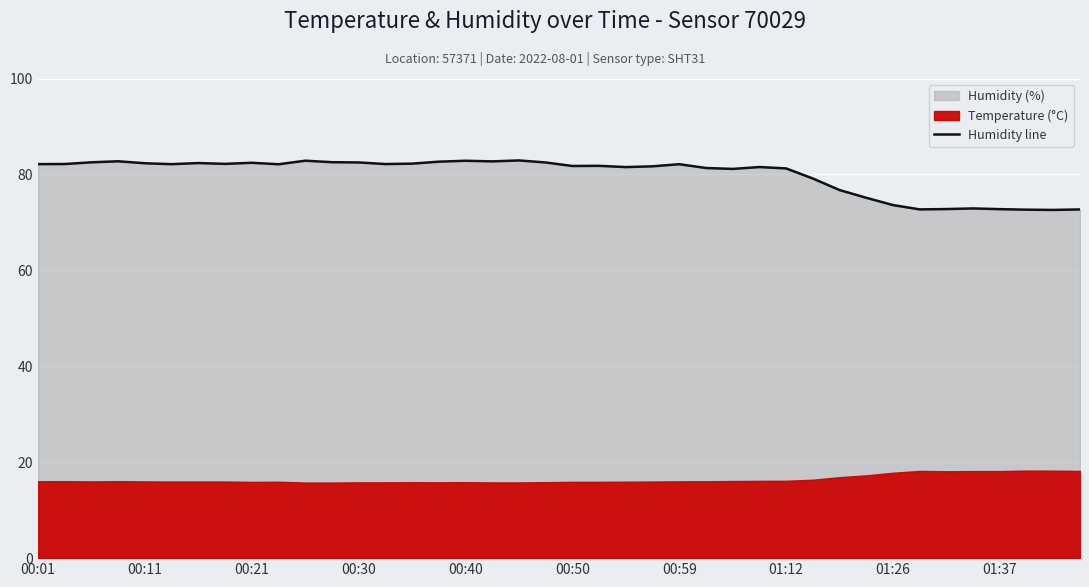

Count the number of categories in the chart.

40